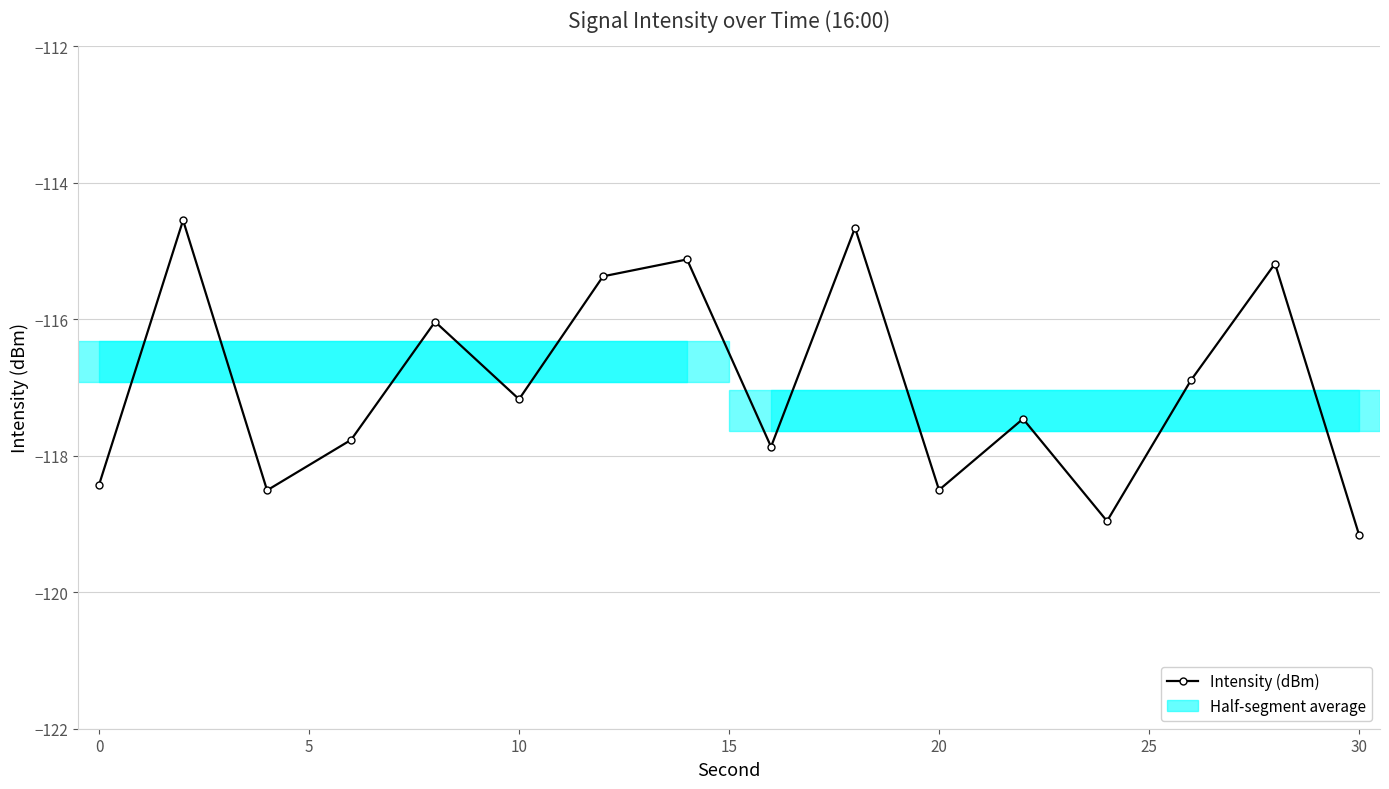

How many interior local peaks (higher than both neighbors) does the data have?

6